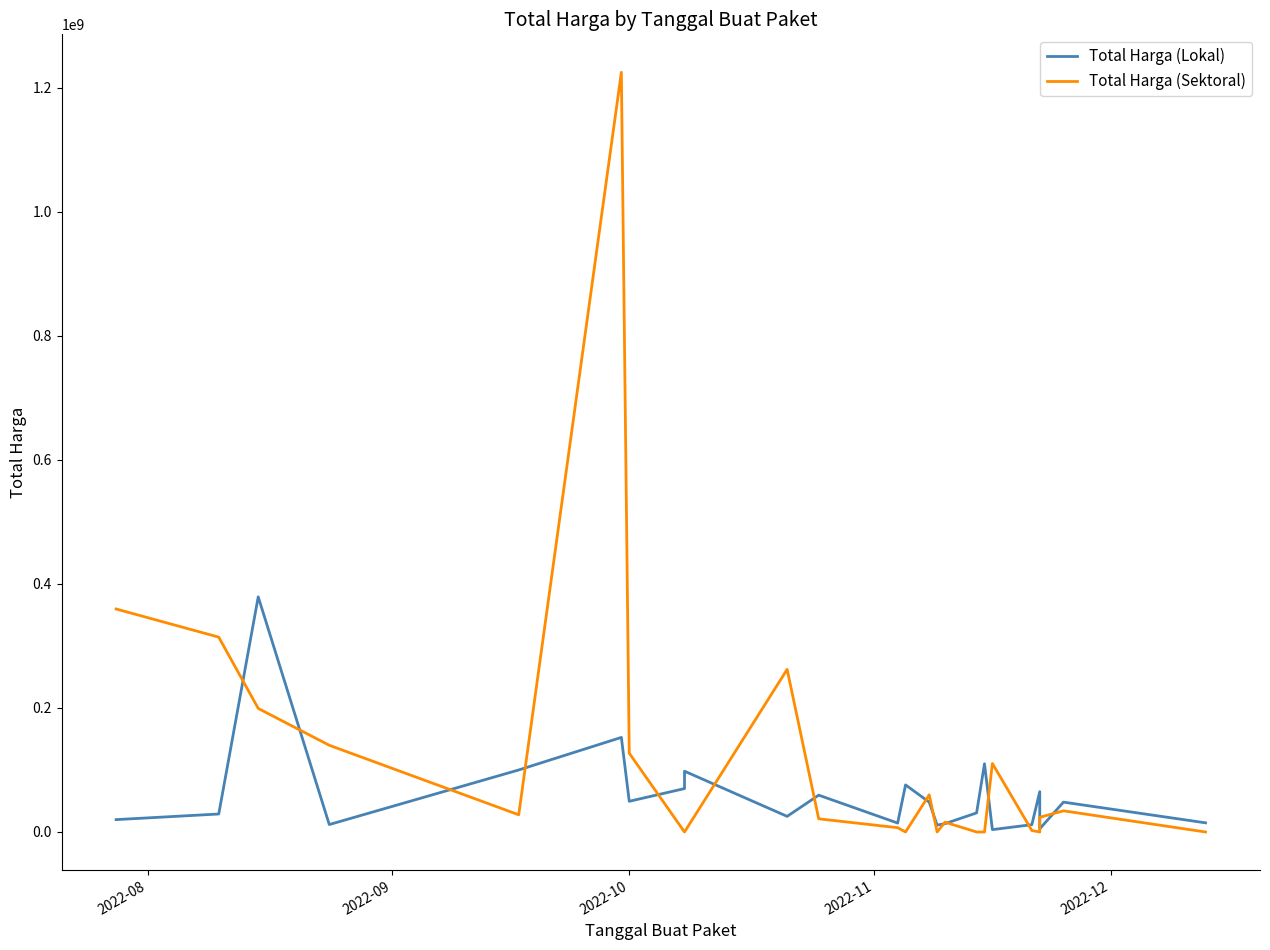

How many lines are shown in the chart?

2